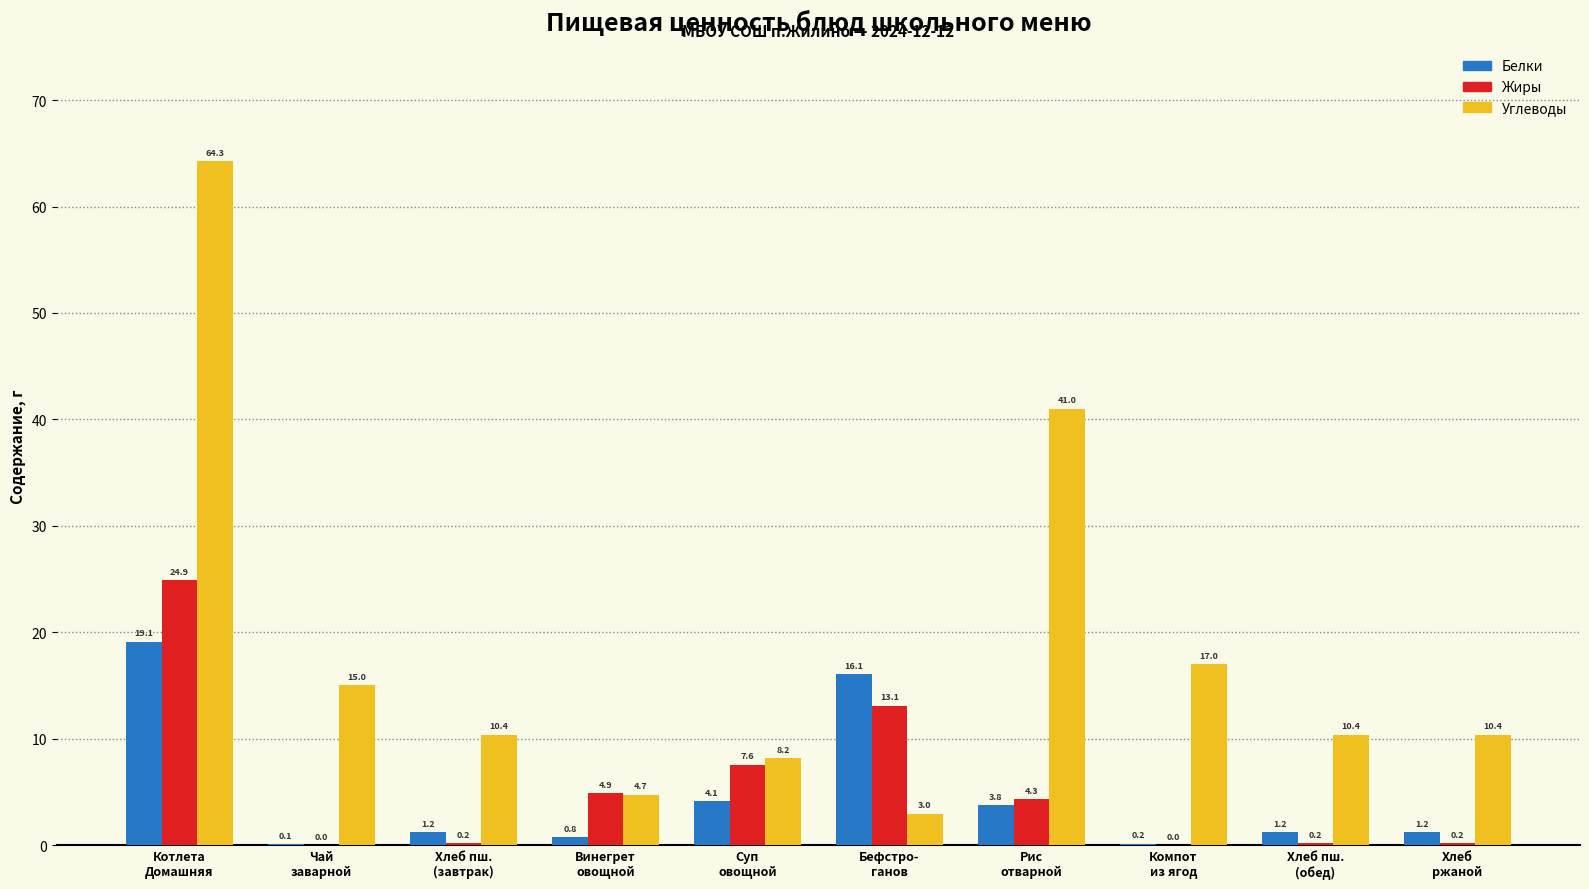

What is the approximate value of Жиры at Рис
отварной?

4.3